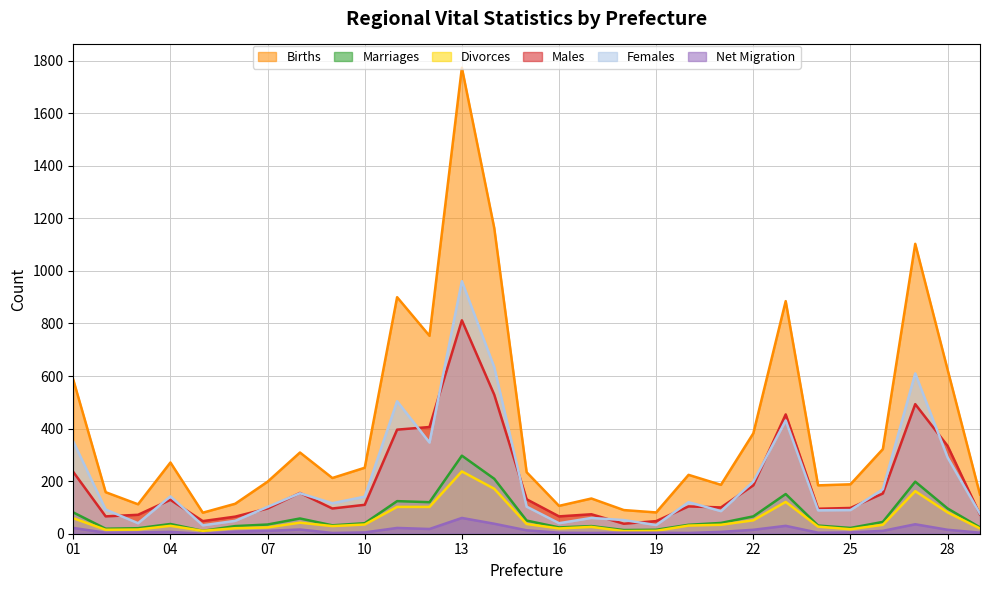

Where does the Females series first go above 116?

01